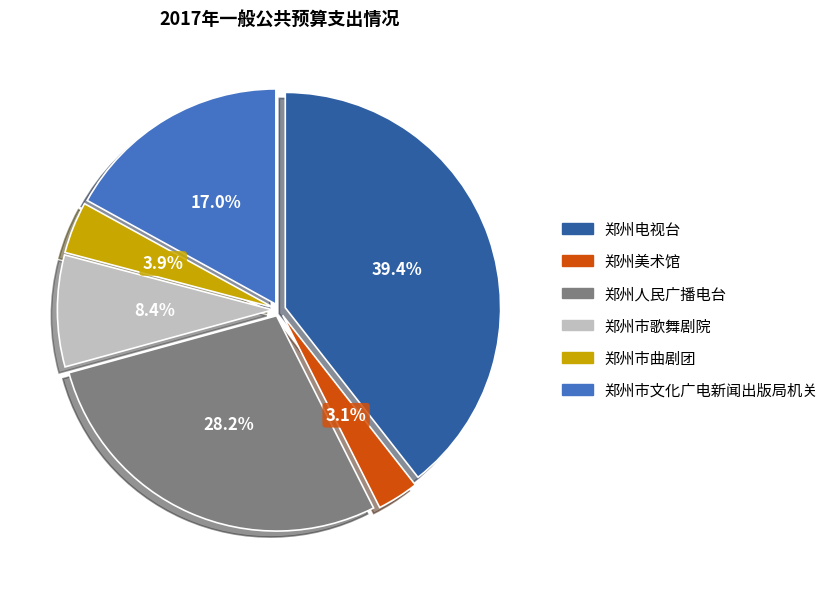

Is there any slice that represents more than half of the pie?

No